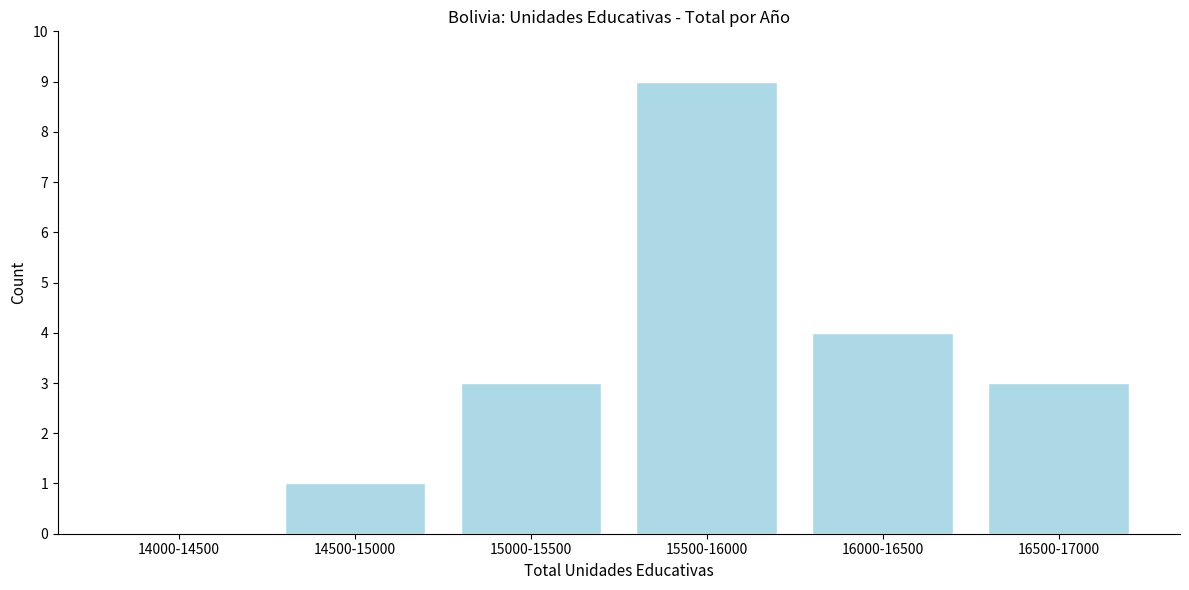

Reading right to left, what are all the values shown in this chart?

16500-17000=3	16000-16500=4	15500-16000=9	15000-15500=3	14500-15000=1	14000-14500=0